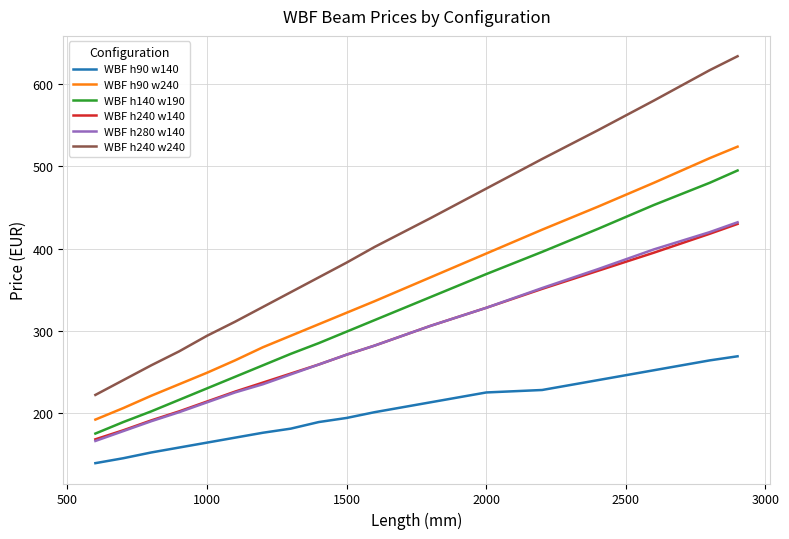

Which series has the widest spread of values?

WBF h240 w240